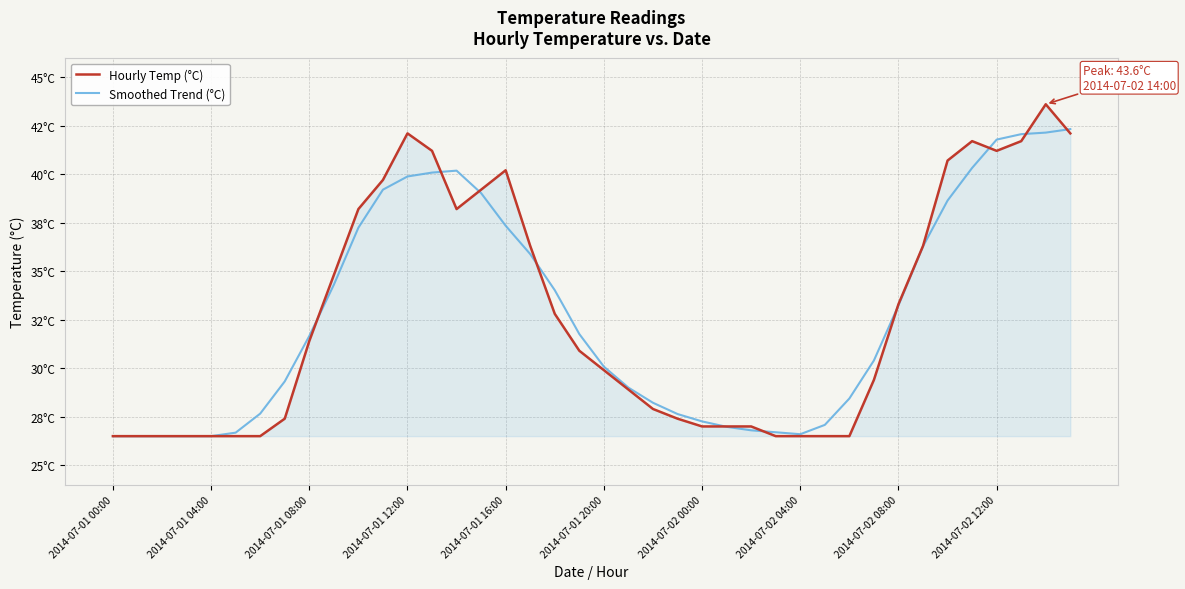

Where is the first local maximum for Smoothed Trend (°C)?

14